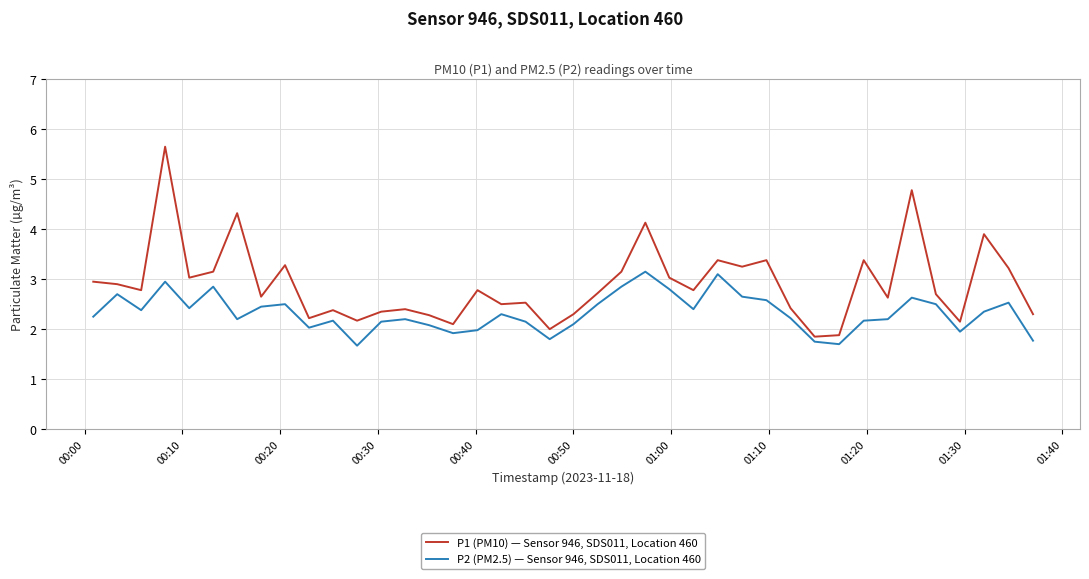

What is the lowest value of the P2 (PM2.5) — Sensor 946, SDS011, Location 460 series?

1.7